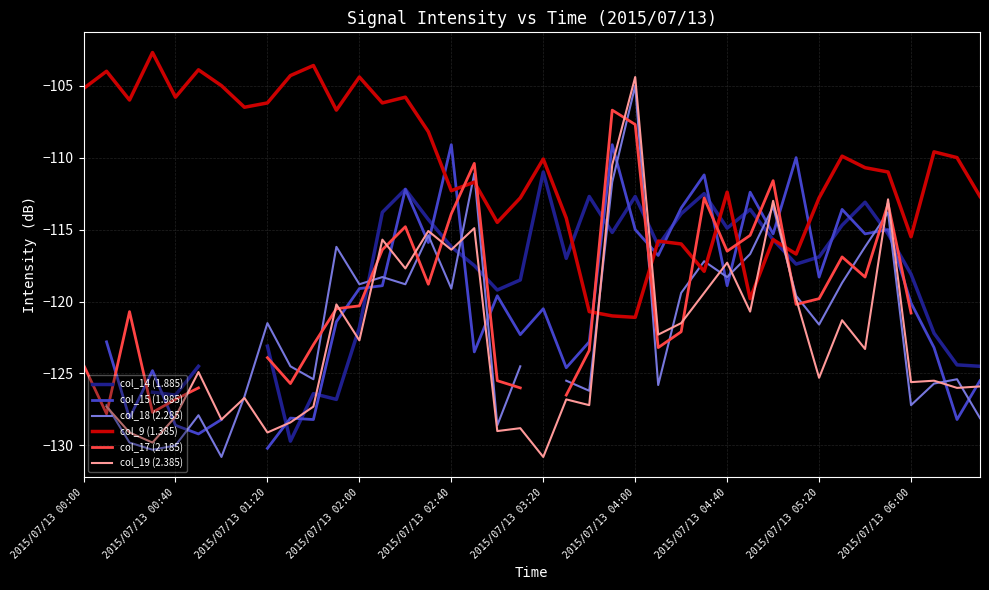

The value of col_9 (1.385) at 2015/07/13 02:00 is -104.4. True or false?

True